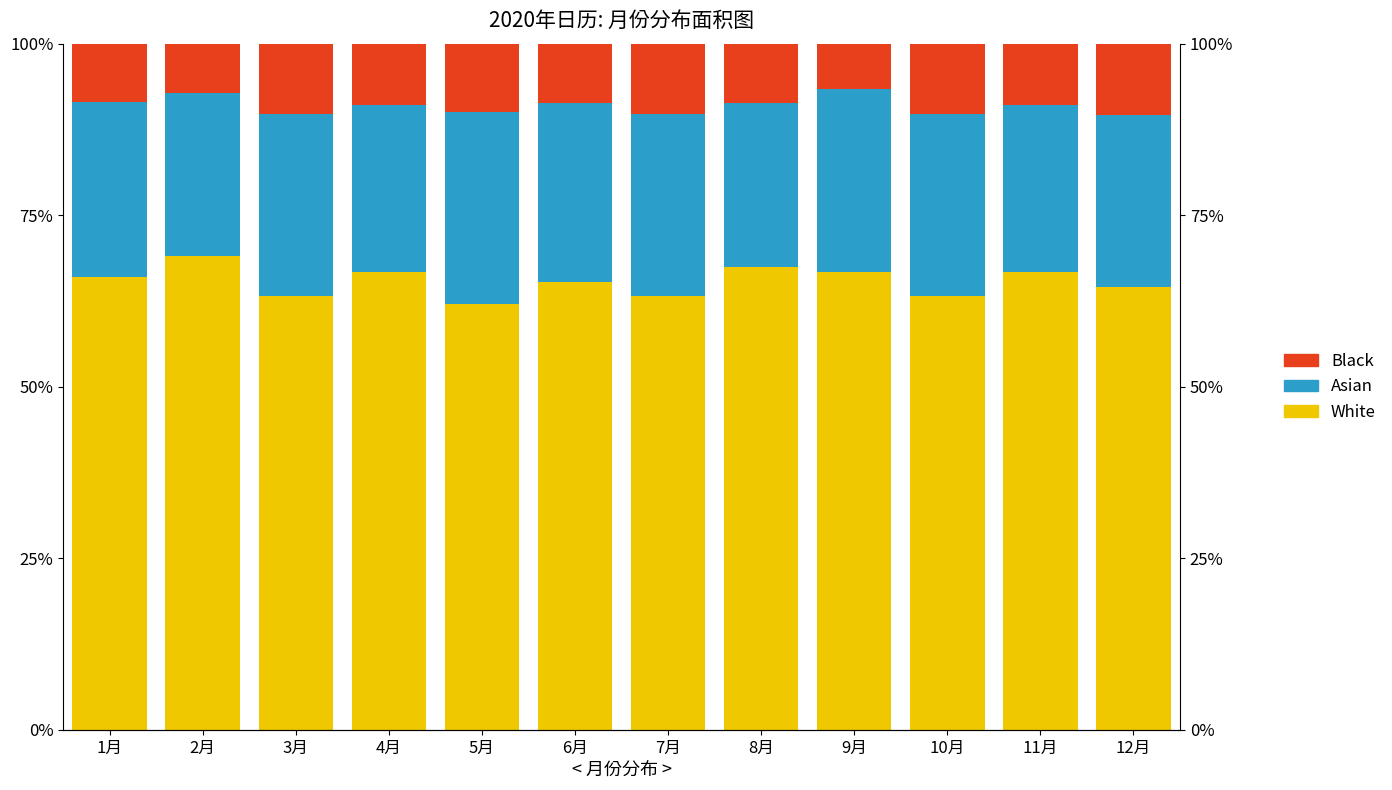

What is the total value across all series at 2月?

1.0